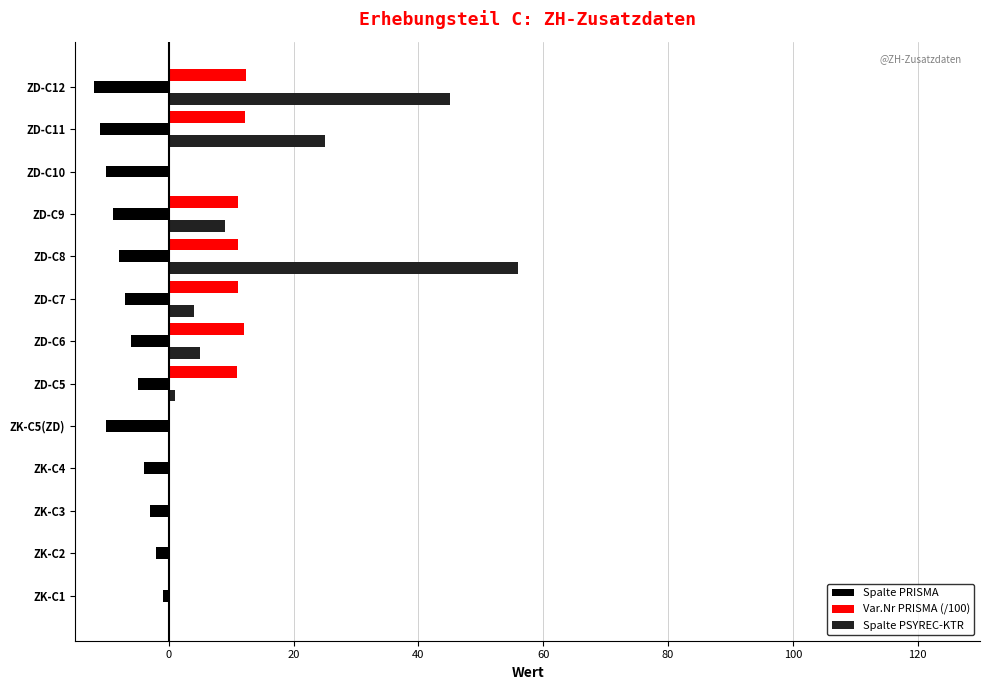

What is the sum of all Var.Nr PRISMA (/100) values?

80.7